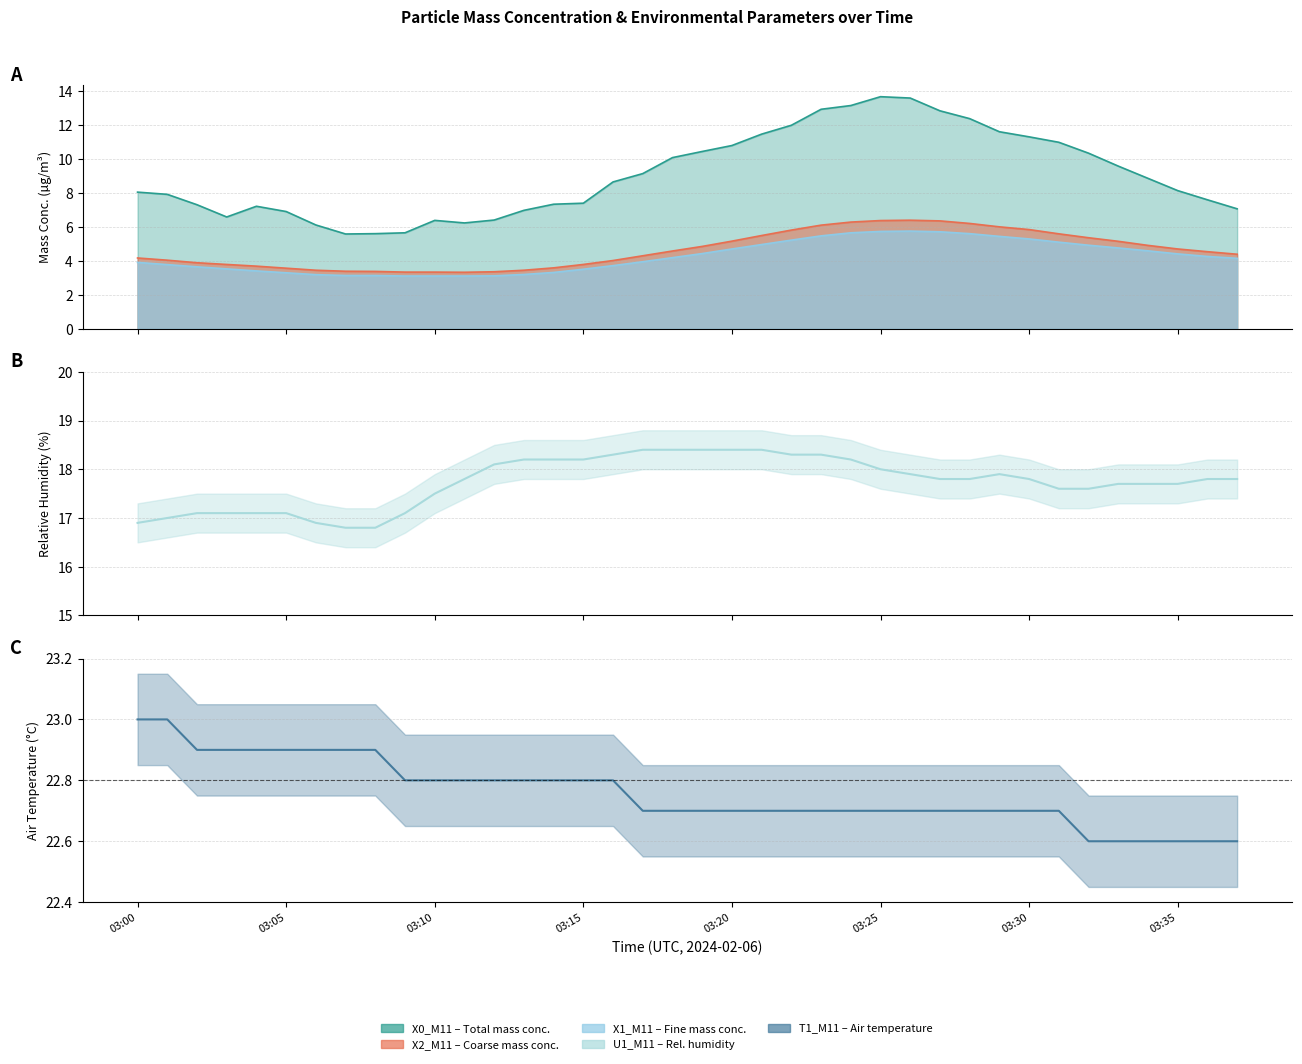

How many data points does each series have?

38